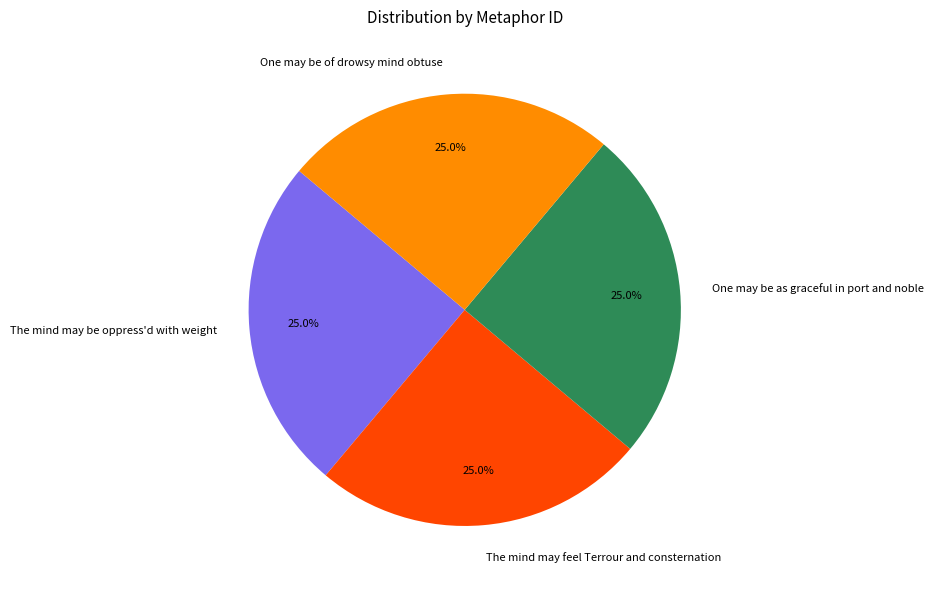

What percentage is NOT represented by One may be of drowsy mind obtuse?

75.0%